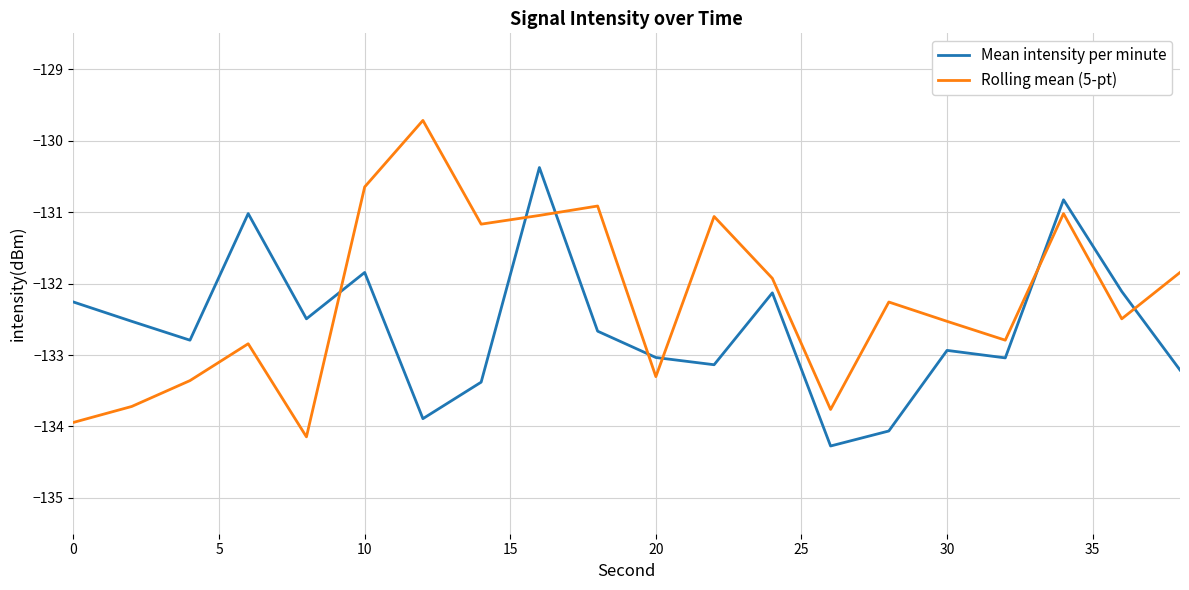

What is the highest value of the Mean intensity per minute series?

-130.4